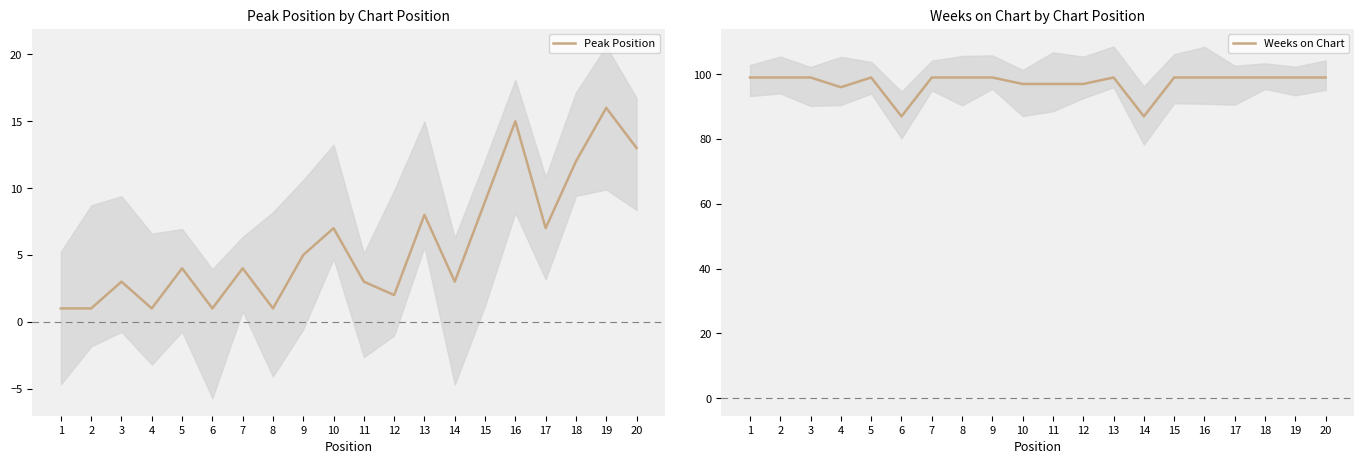

Between 4 and 6, which series saw the biggest shift?

Weeks on Chart